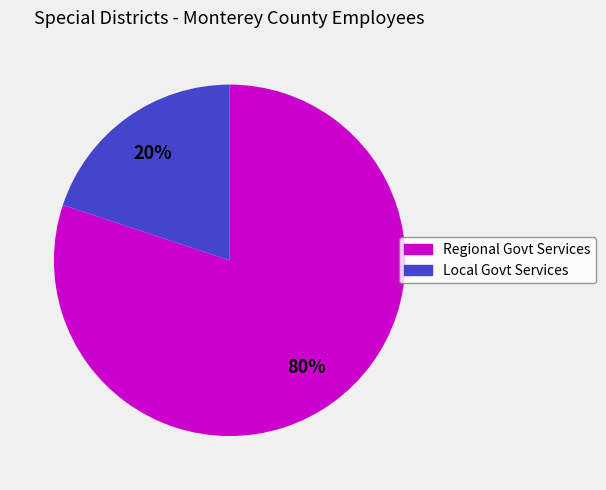

Does any single category account for the majority?

Yes